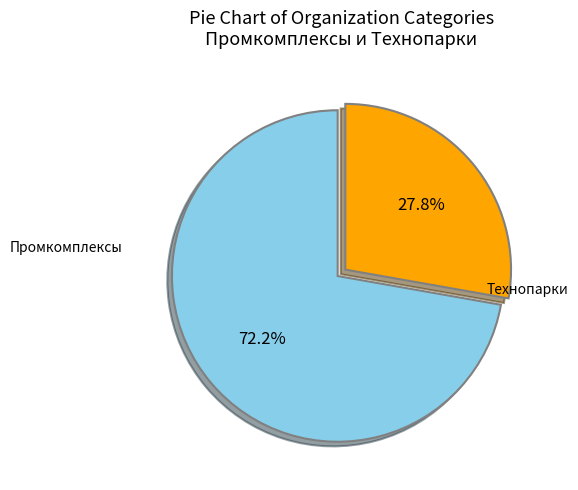

Is there any slice that represents more than half of the pie?

Yes